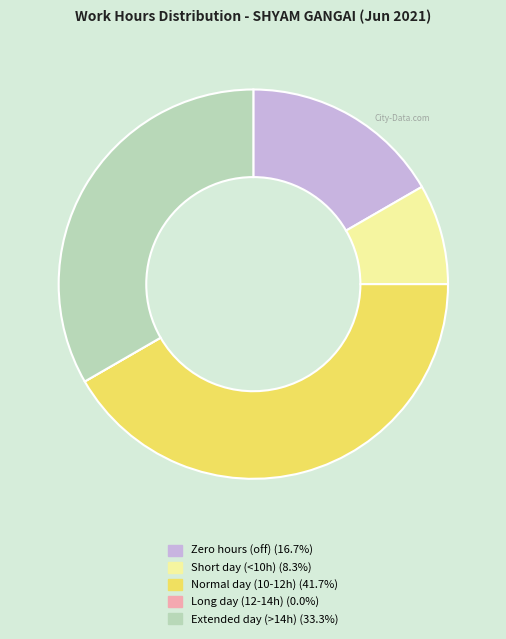

Does any single category account for the majority?

No